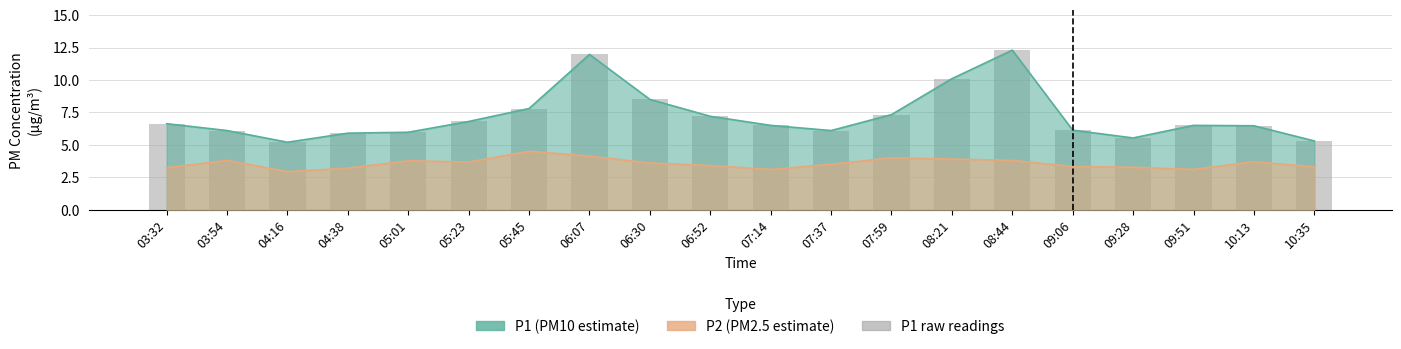

What is the change in value from 03:32 to 07:59?

+0.7